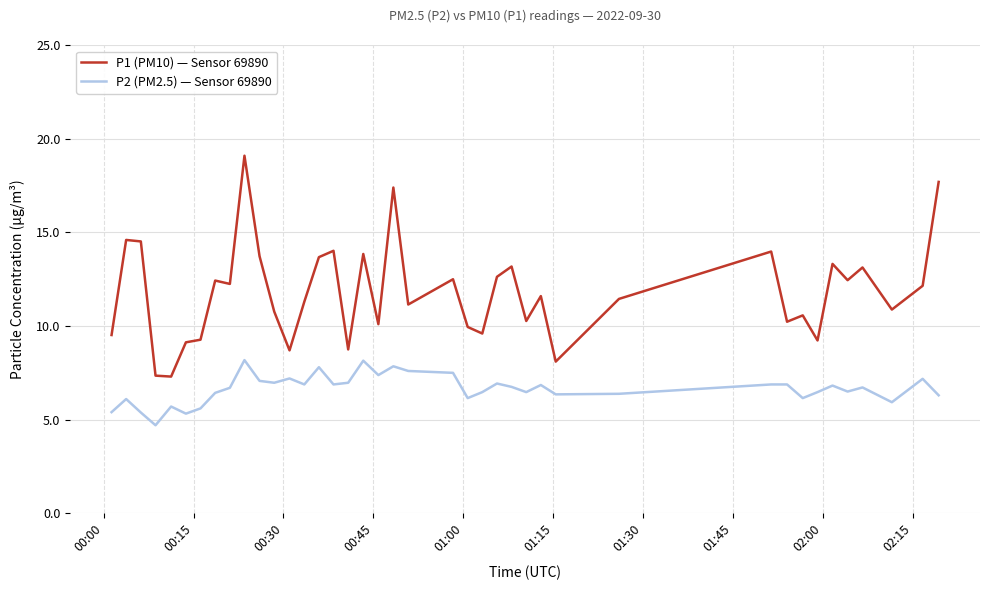

True or false: P1 (PM10) — Sensor 69890 has more than 0 interior local peaks.

True